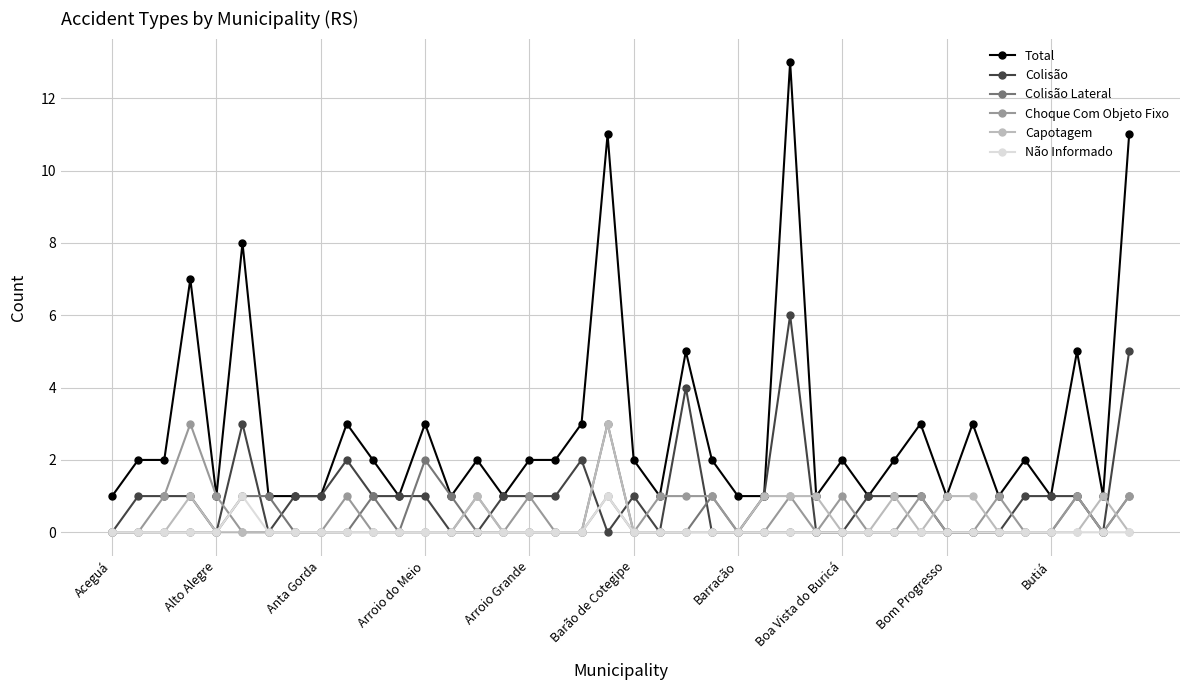

Count the number of data series in this chart.

6